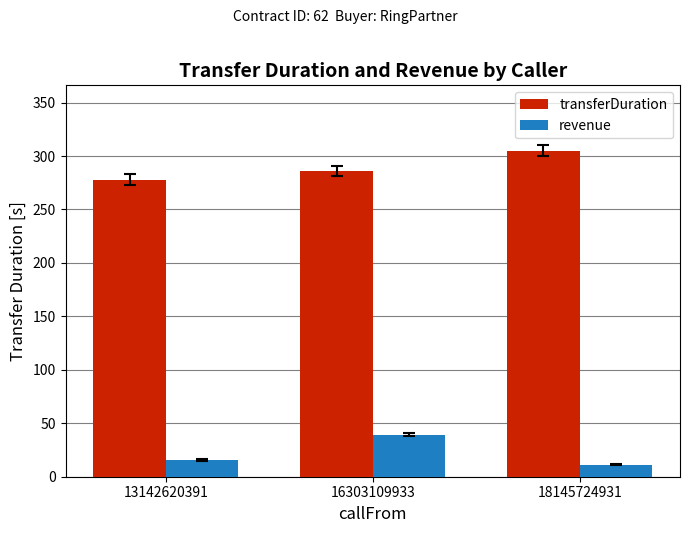

How many data points in revenue are above 15?

2